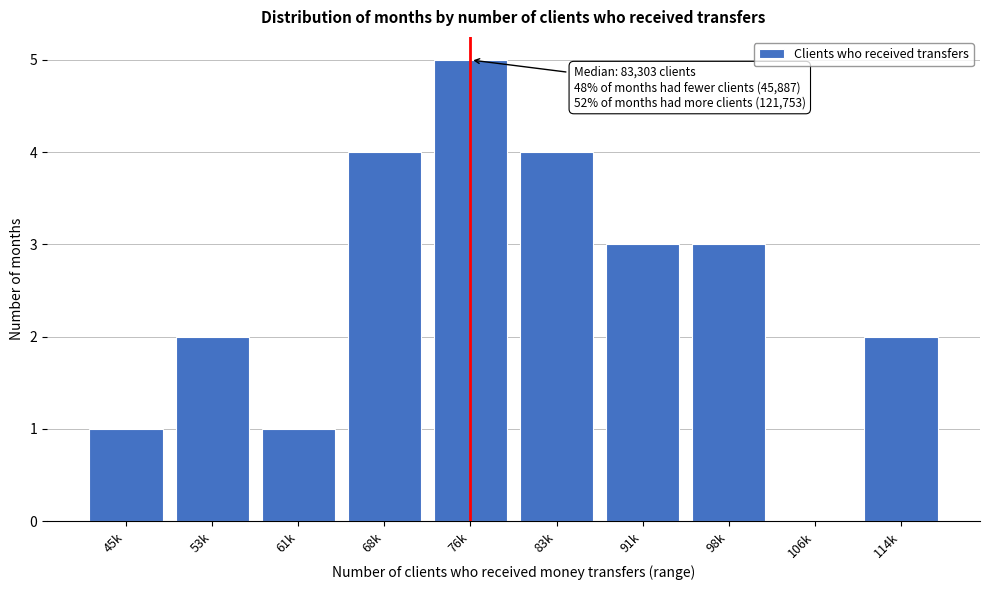

Reading left to right, what are all the values shown in this chart?

45k=1	53k=2	61k=1	68k=4	76k=5	83k=4	91k=3	98k=3	106k=0	114k=2